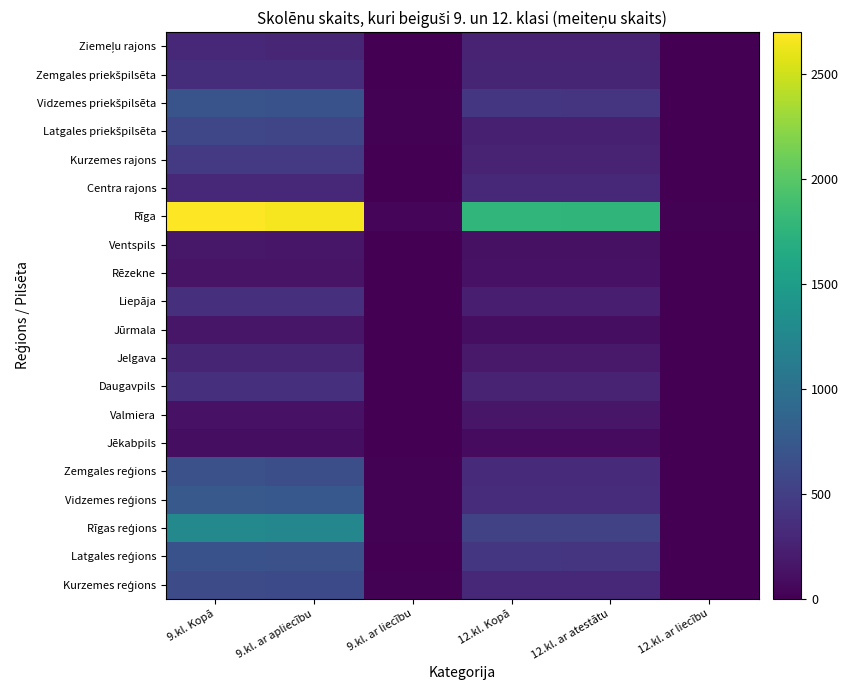

What is the maximum value shown in the chart?

2702